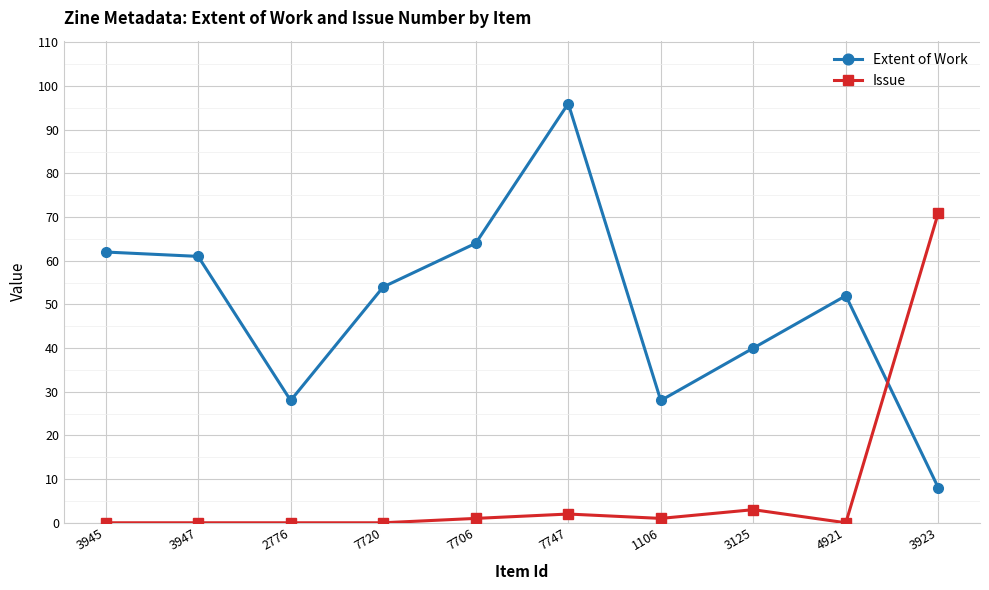

Which series has the largest range (max minus min)?

Extent of Work